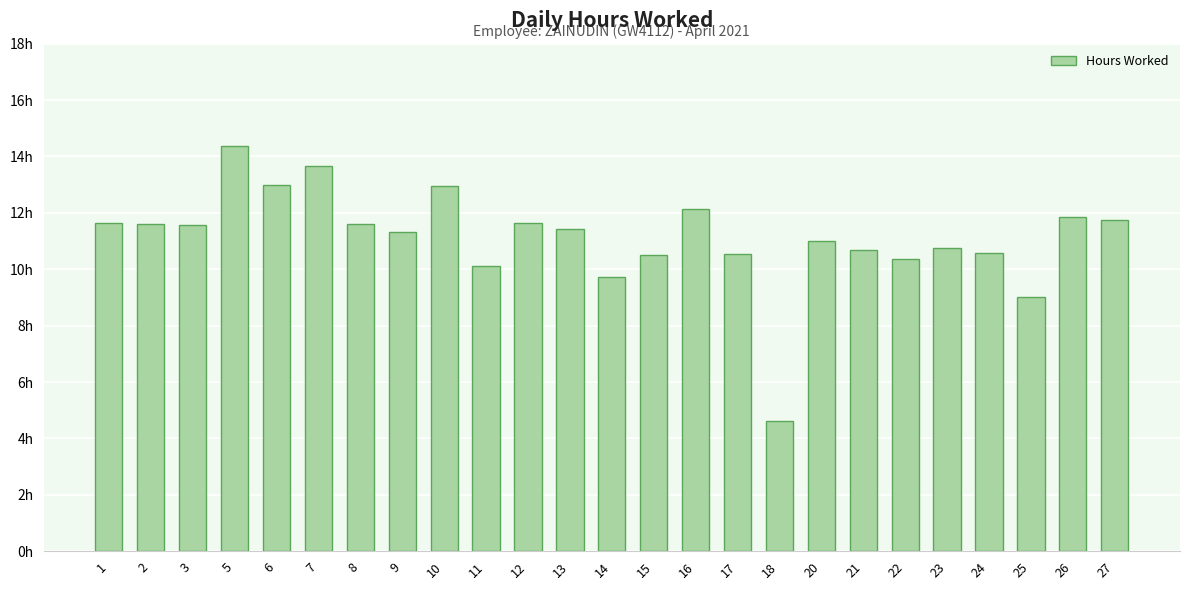

Does the chart contain any negative values?

No